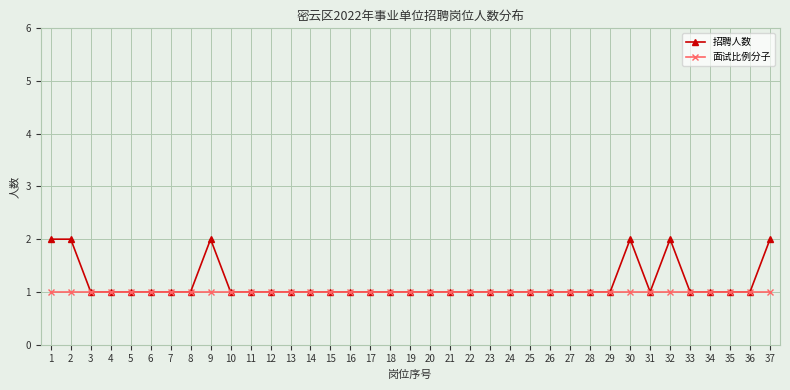

The value of 面试比例分子 at 12 is 1. True or false?

True